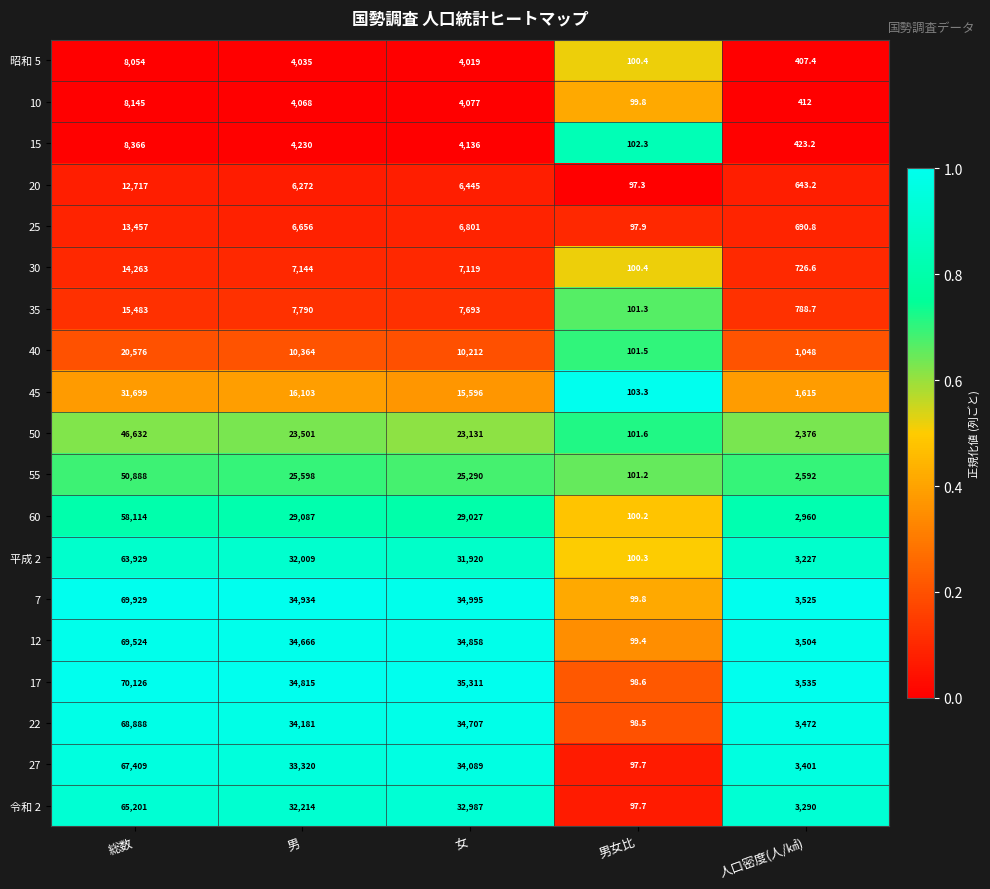

Rank the series by their maximum value, from highest to lowest.

17, 7, 12, 22, 27, 令和 2, 平成 2, 60, 55, 50, 45, 40, 35, 30, 25, 20, 15, 10, 昭和 5